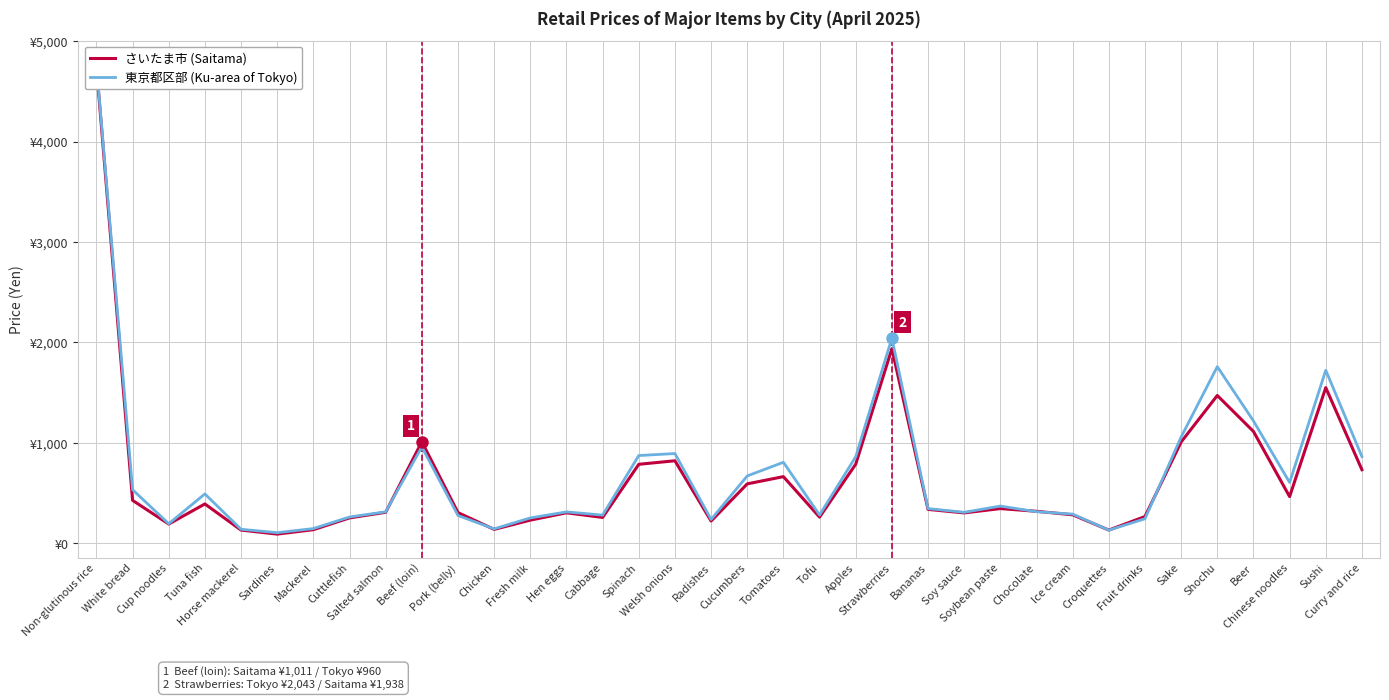

In さいたま市 (Saitama), how many points are lower than both neighbors (excluding endpoints)?

9